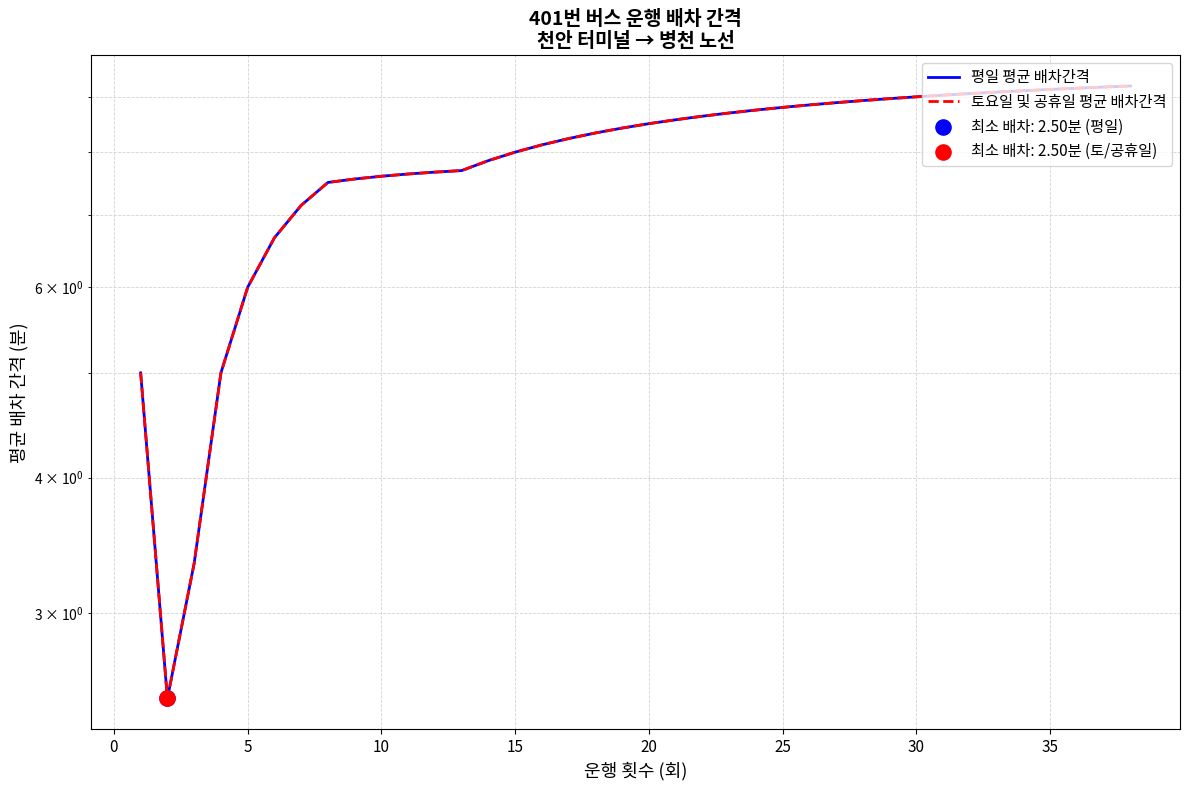

Is the value of 토요일 및 공휴일 평균 배차간격 at 33 greater than the value of 평일 평균 배차간격 at 27?

Yes